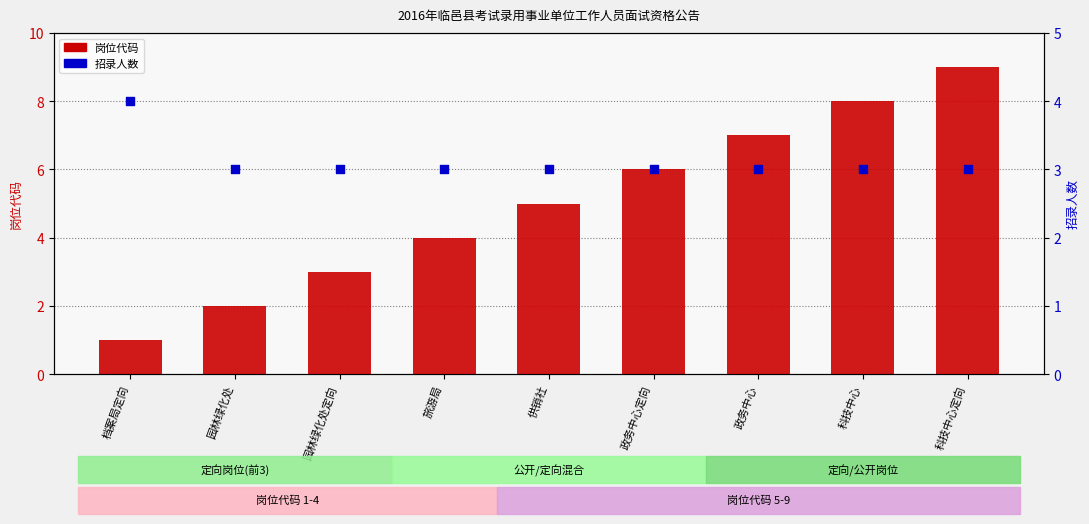

Which series has the widest spread of Y values?

岗位代码